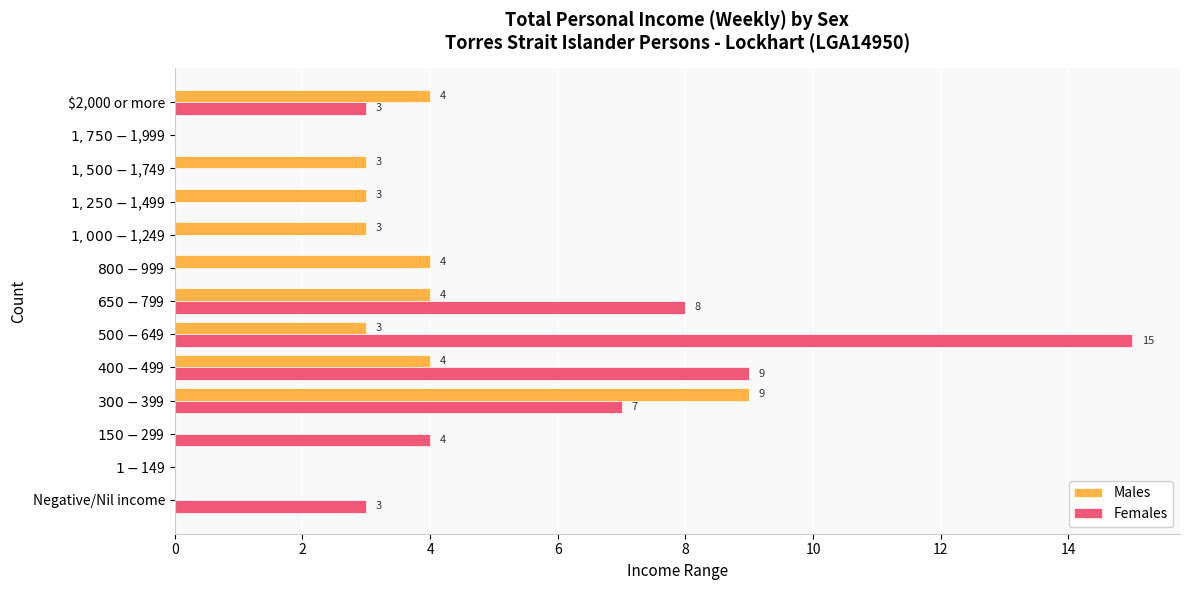

How many Males values are between 0 and 4?

12